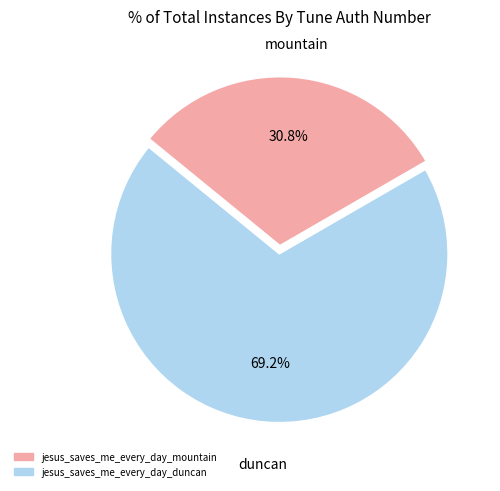

True or false: jesus_saves_me_every_day_mountain accounts for 31% of the total.

True